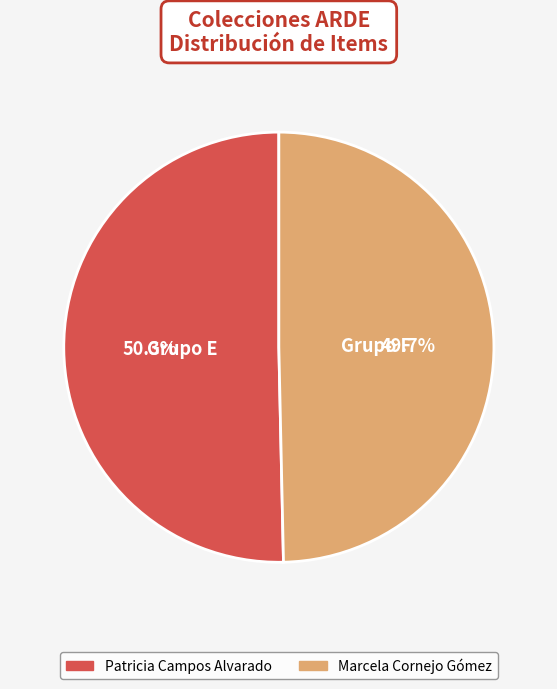

Which slice is the largest?

Patricia Campos Alvarado